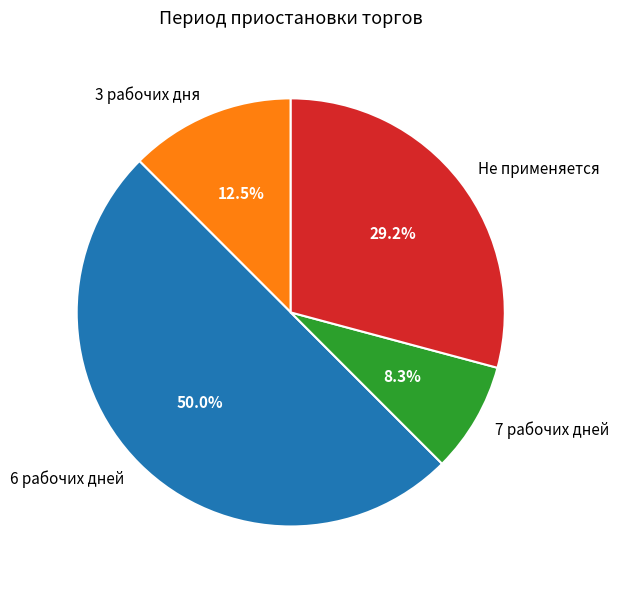

Do 7 рабочих дней and Не применяется together represent more than half of the pie?

No